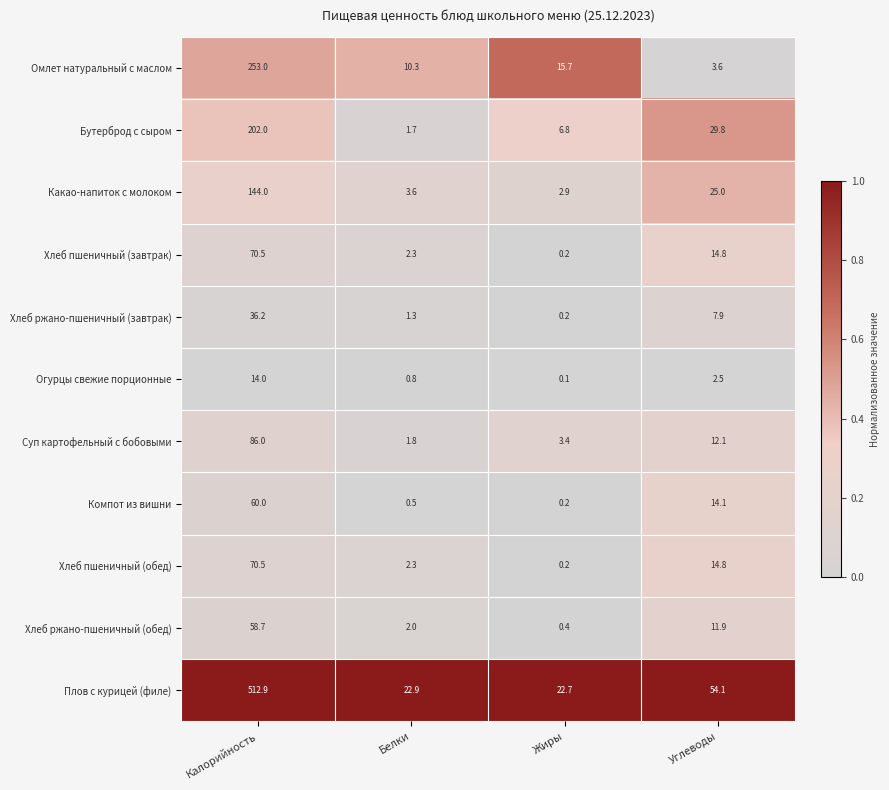

What is the difference between the highest and lowest values at Жиры?

22.6